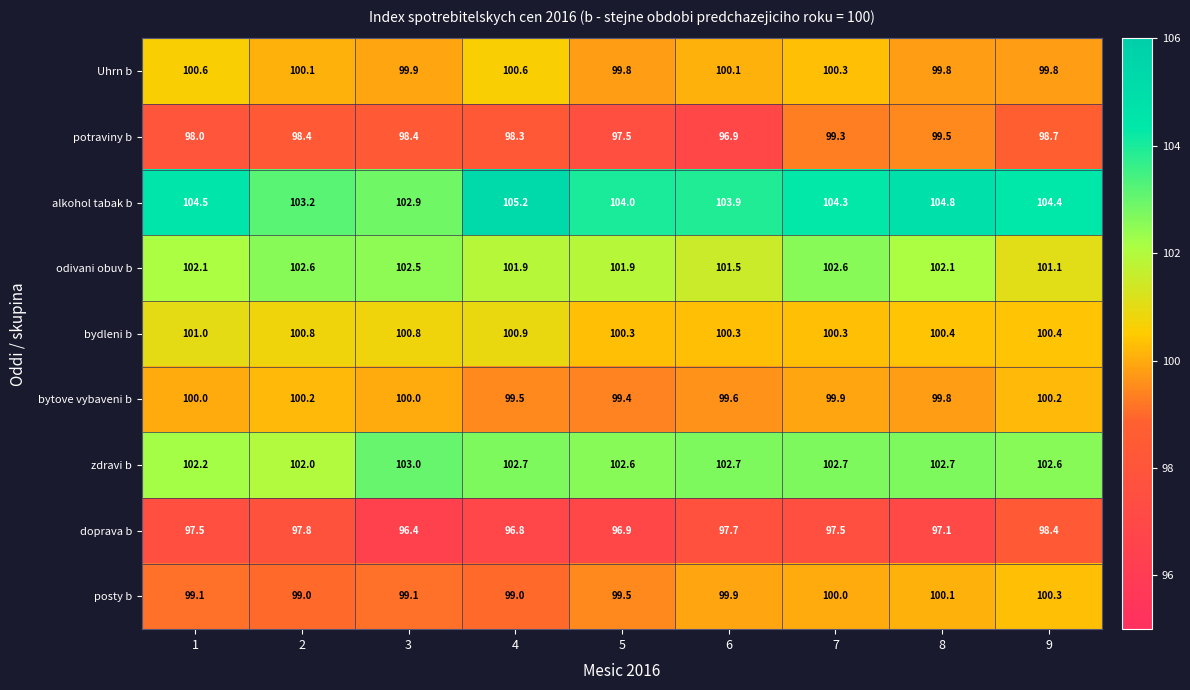

List the series in order of their peak value, highest first.

alkohol tabak b, zdravi b, odivani obuv b, bydleni b, Uhrn b, posty b, bytove vybaveni b, potraviny b, doprava b